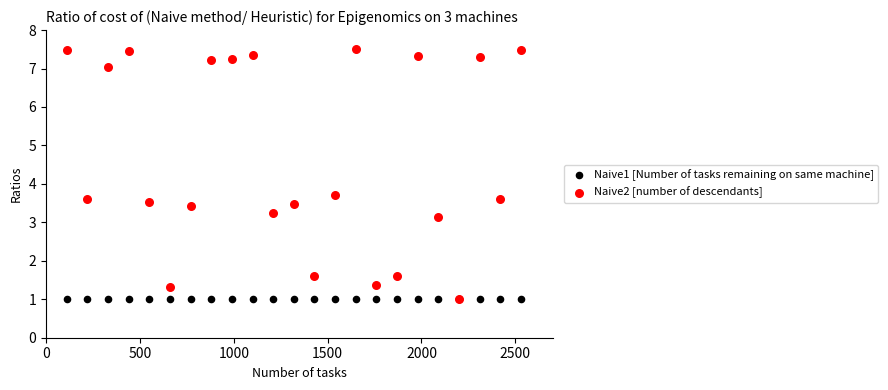

Across all series, what Y value is closest to 4?

3.7